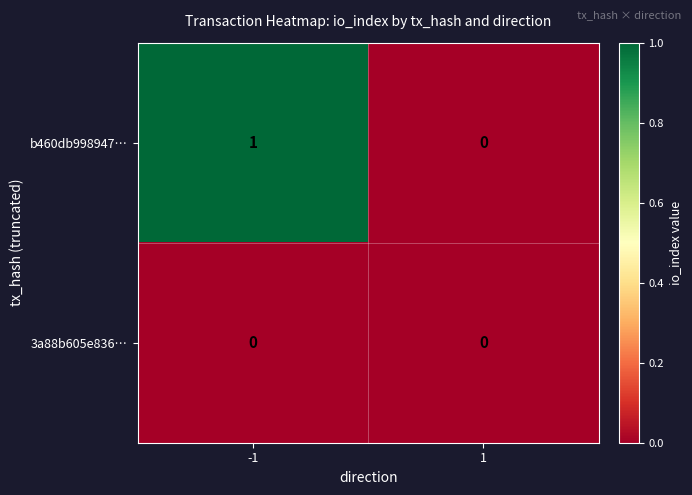

Is it true that b460db998947… equals -1 at 1?

False